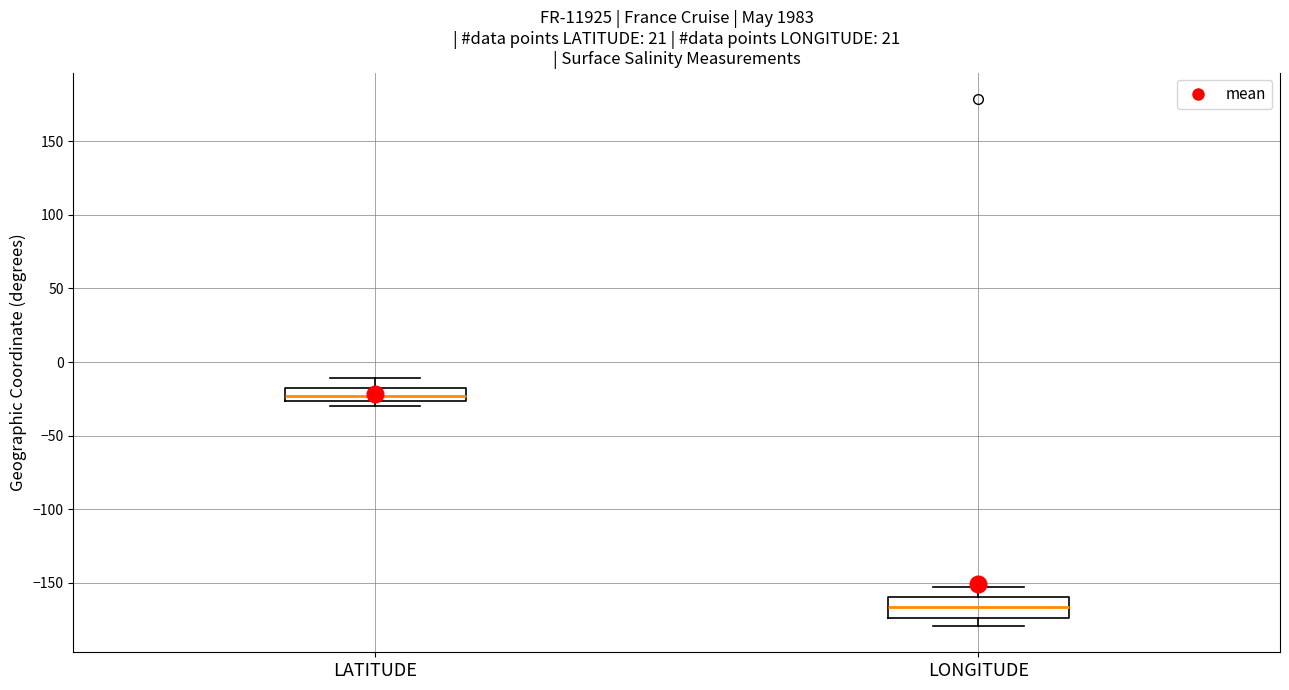

Where is the upper edge of the box for LATITUDE on the y-axis? The values are not printed on the chart, so give them approximately, as read against the axis.

-20